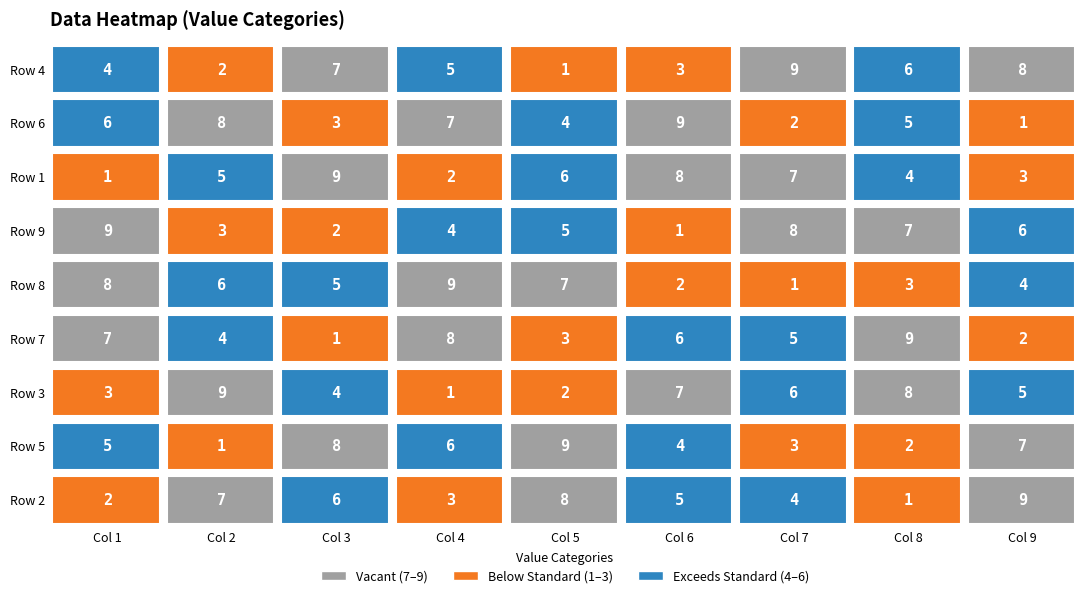

How many 4 values are between 3 and 7?

5